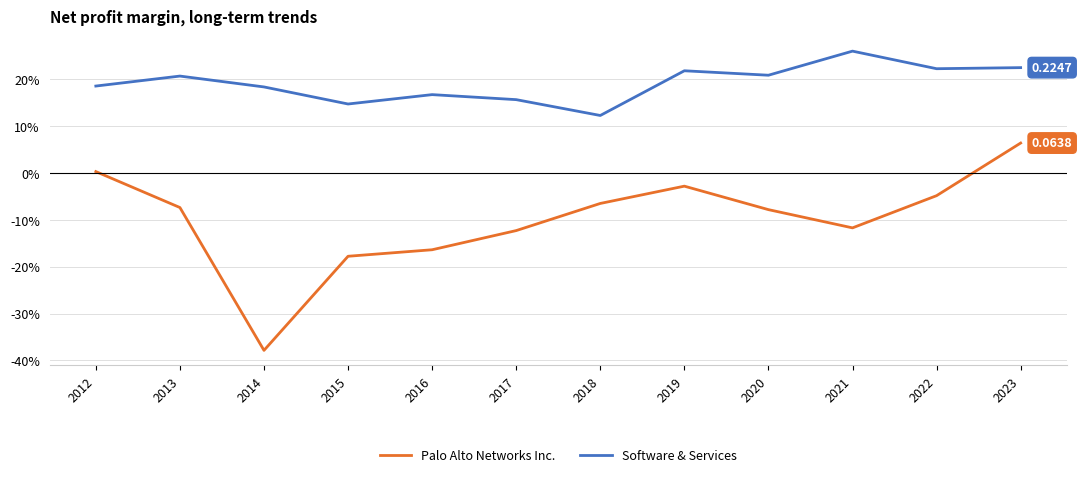

Rank the series at 2021 from highest to lowest value.

Software & Services, Palo Alto Networks Inc.